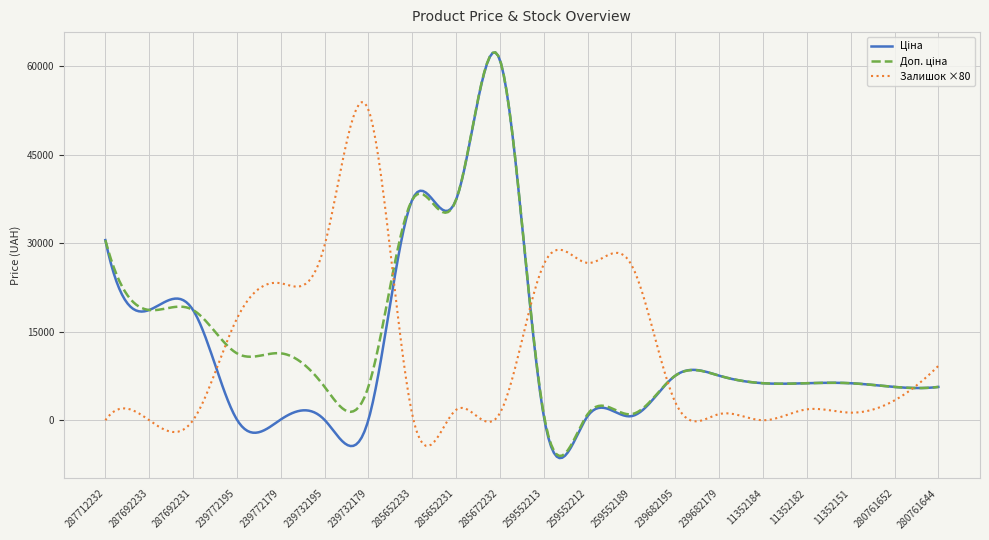

What is the maximum value shown in the chart?

62312.1